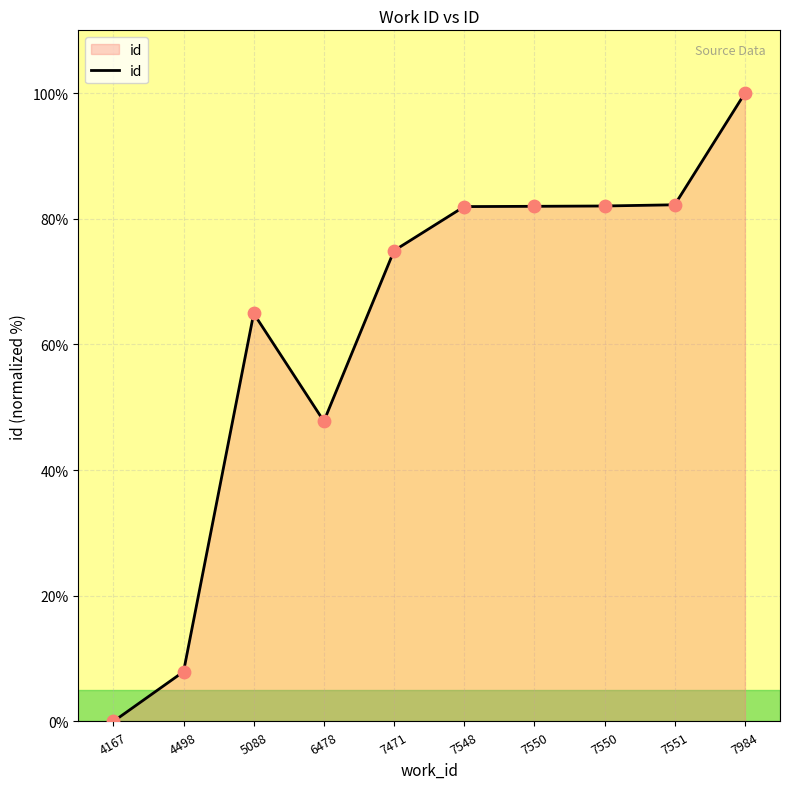

Is this an area chart (filled region under the line)?

Yes